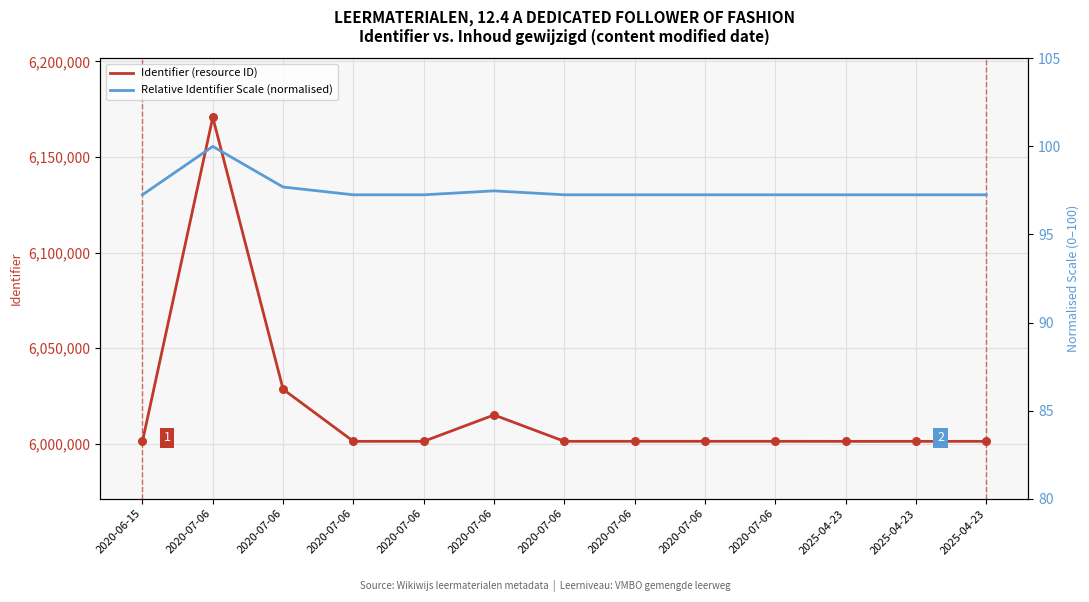

Is the value of Identifier (resource ID) at 2025-04-23 greater than the value of Relative Identifier Scale (normalised) at 2020-07-06?

Yes